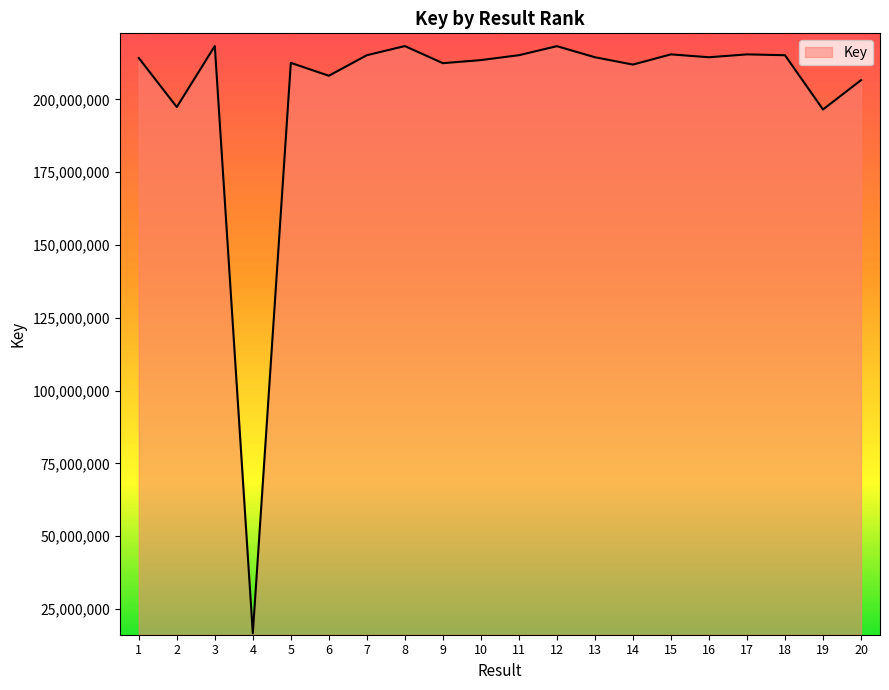

What is the ratio of the value at 1 to the value at 17?

1.0